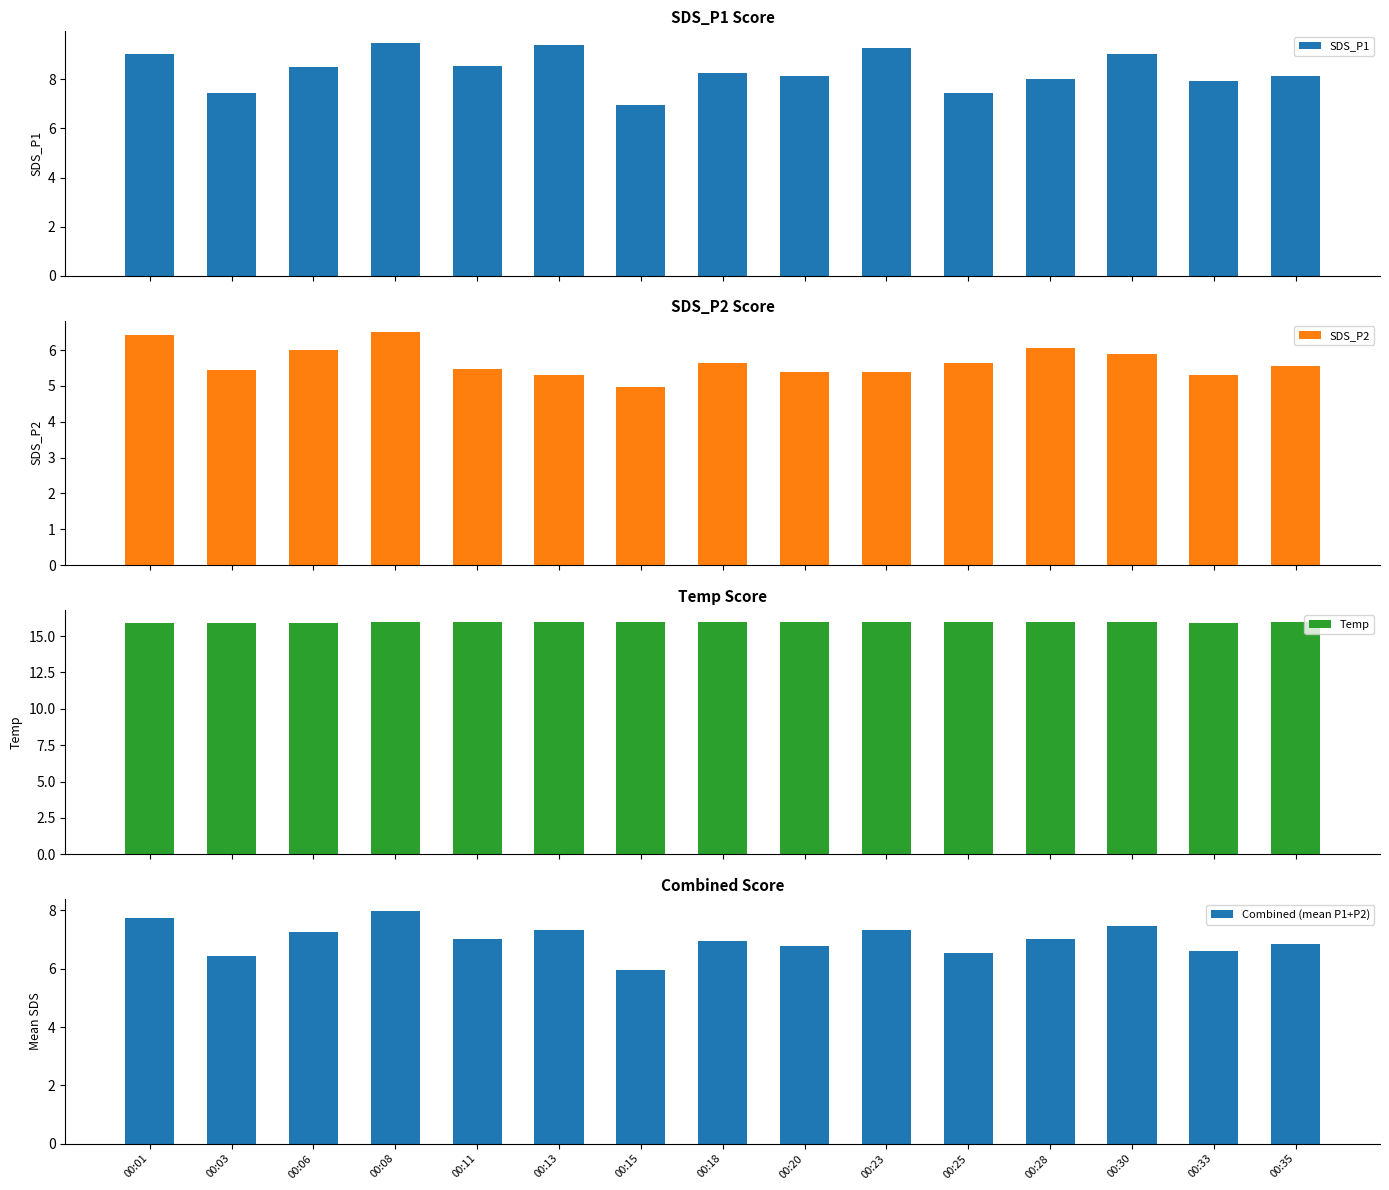

The value of SDS_P1 at 00:01 is 15.6. True or false?

False